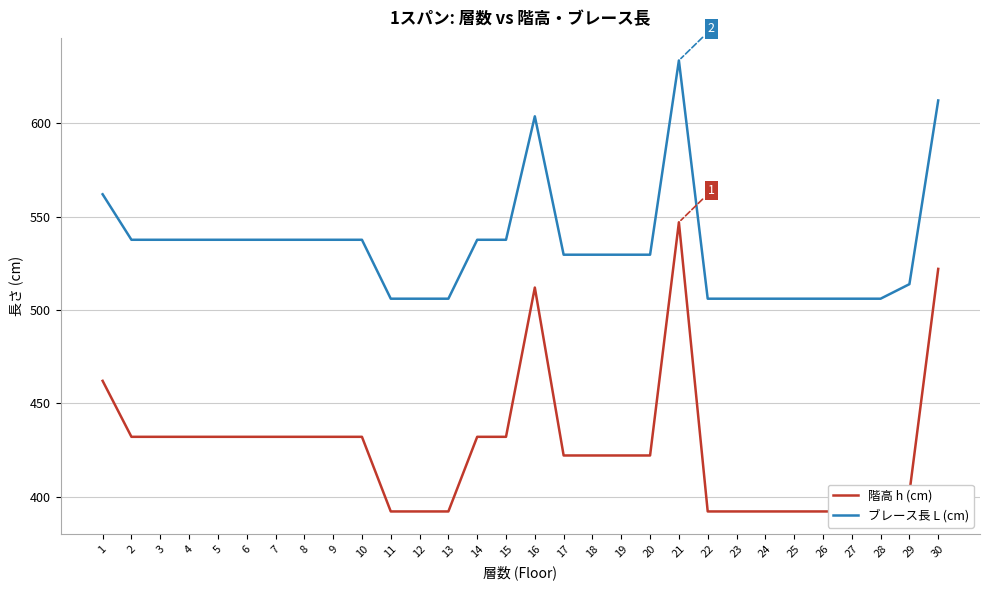

How many values in the ブレース長 L (cm) series exceed 537?

15